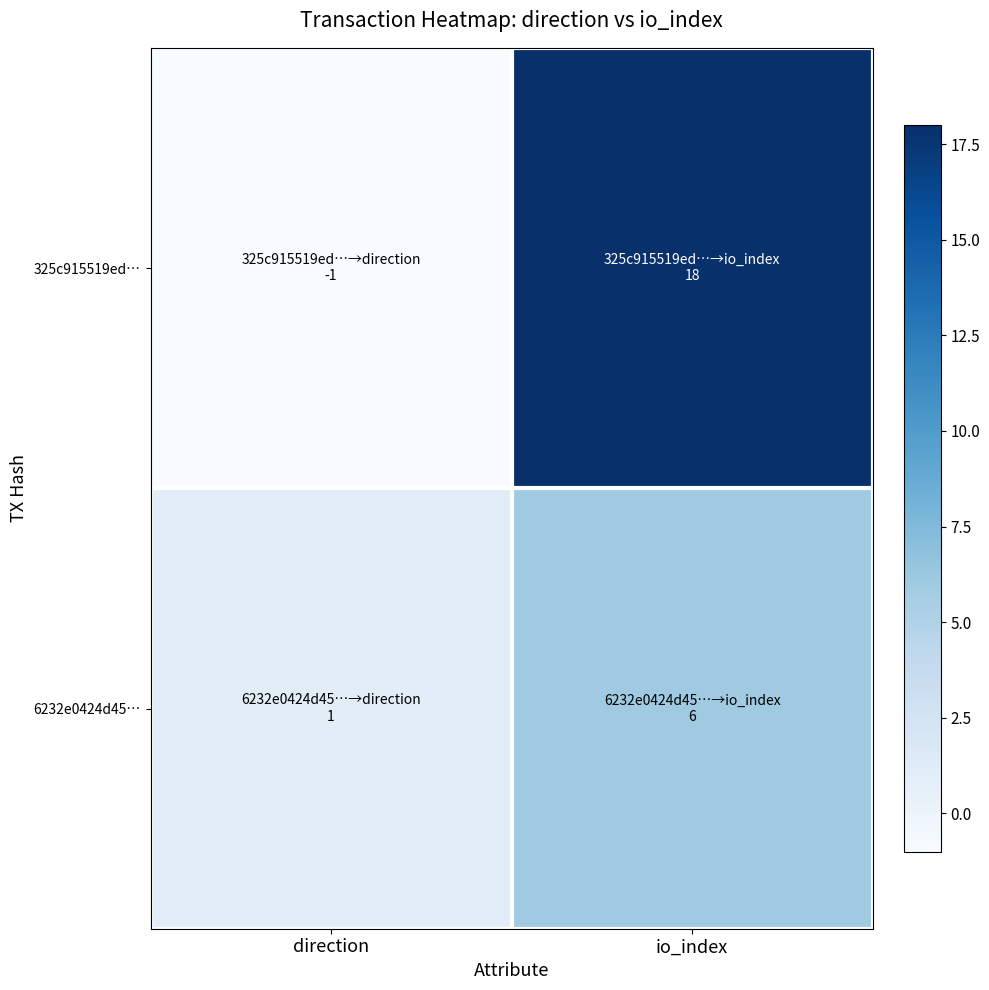

Which has a higher value, io_index or direction?

io_index